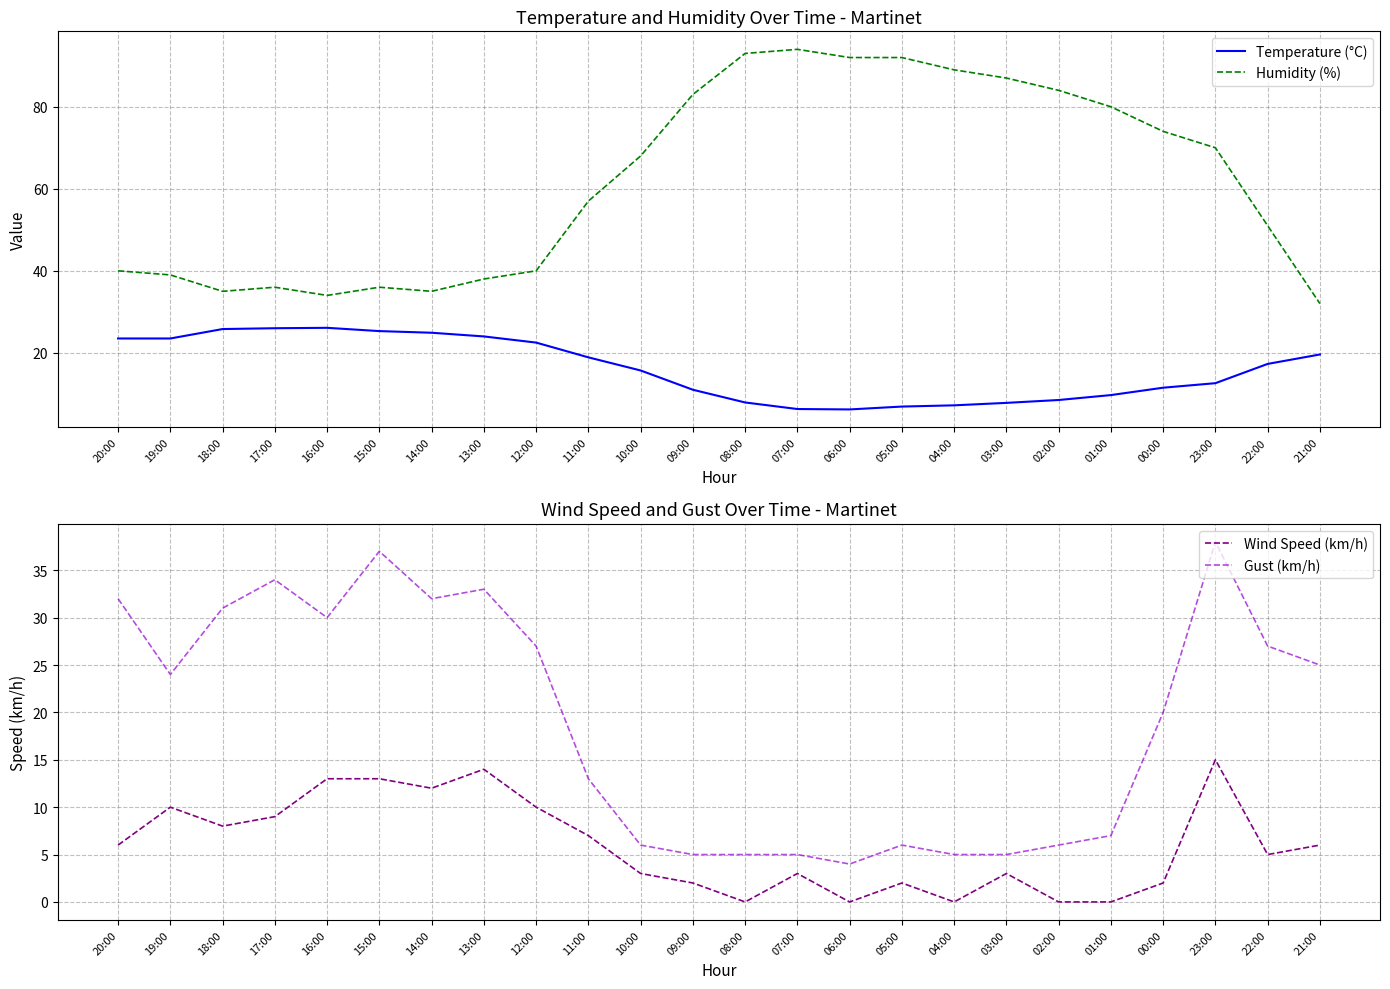

What is the sum of the Humidity (%) values at 09:00 and 11:00?

140.0